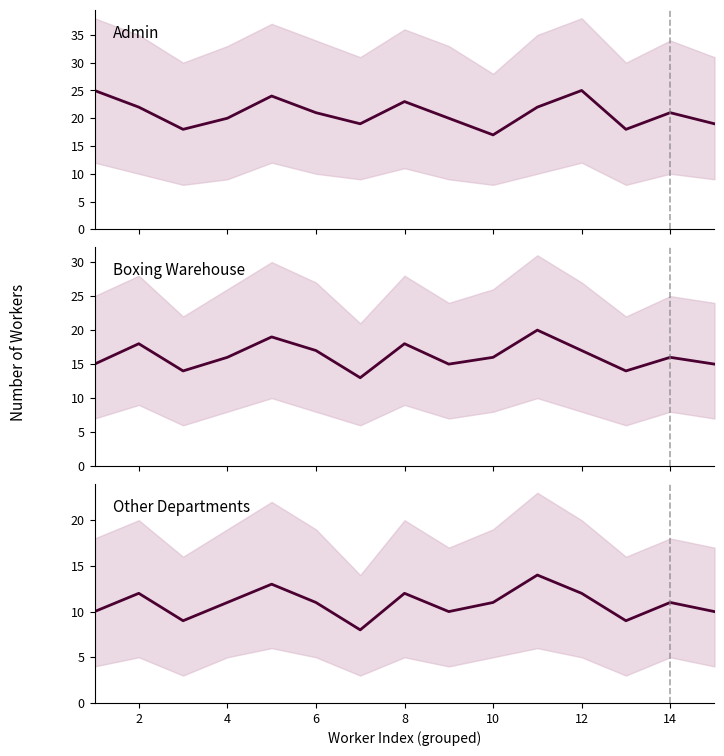

List the series in order of their peak value, lowest first.

Other Departments mean, Boxing Warehouse mean, Admin mean